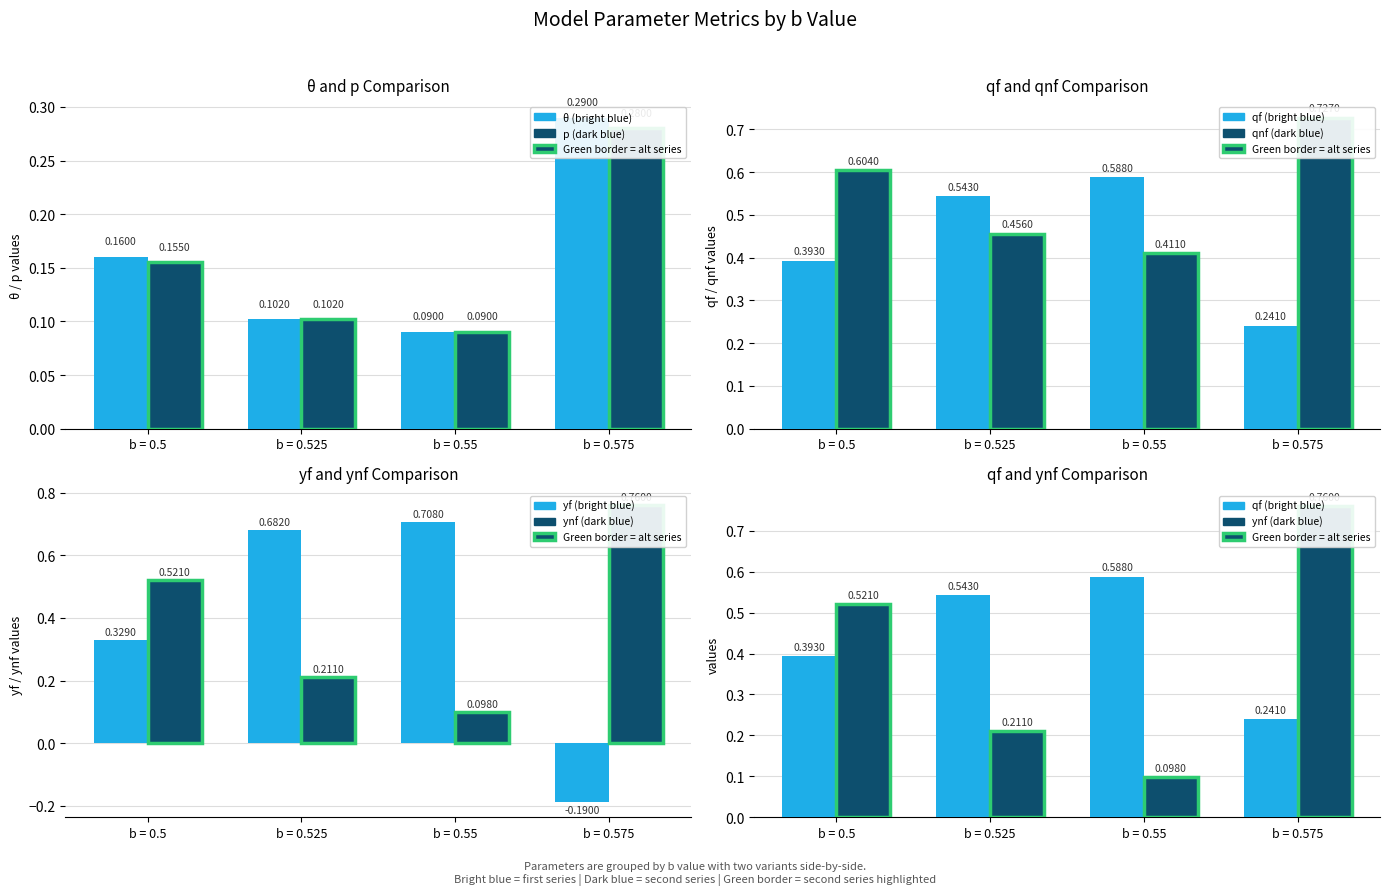

How many values in yf are above zero?

3